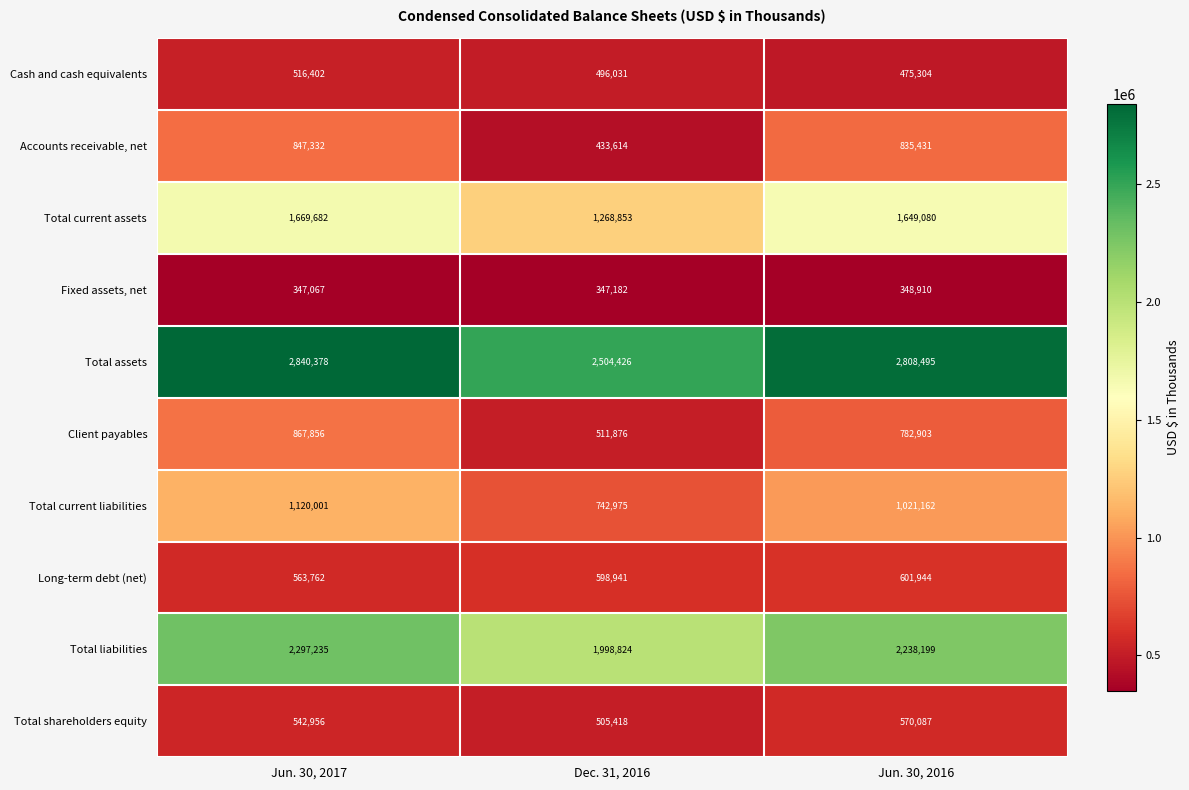

At which label does Cash and cash equivalents reach its minimum?

Jun. 30, 2016